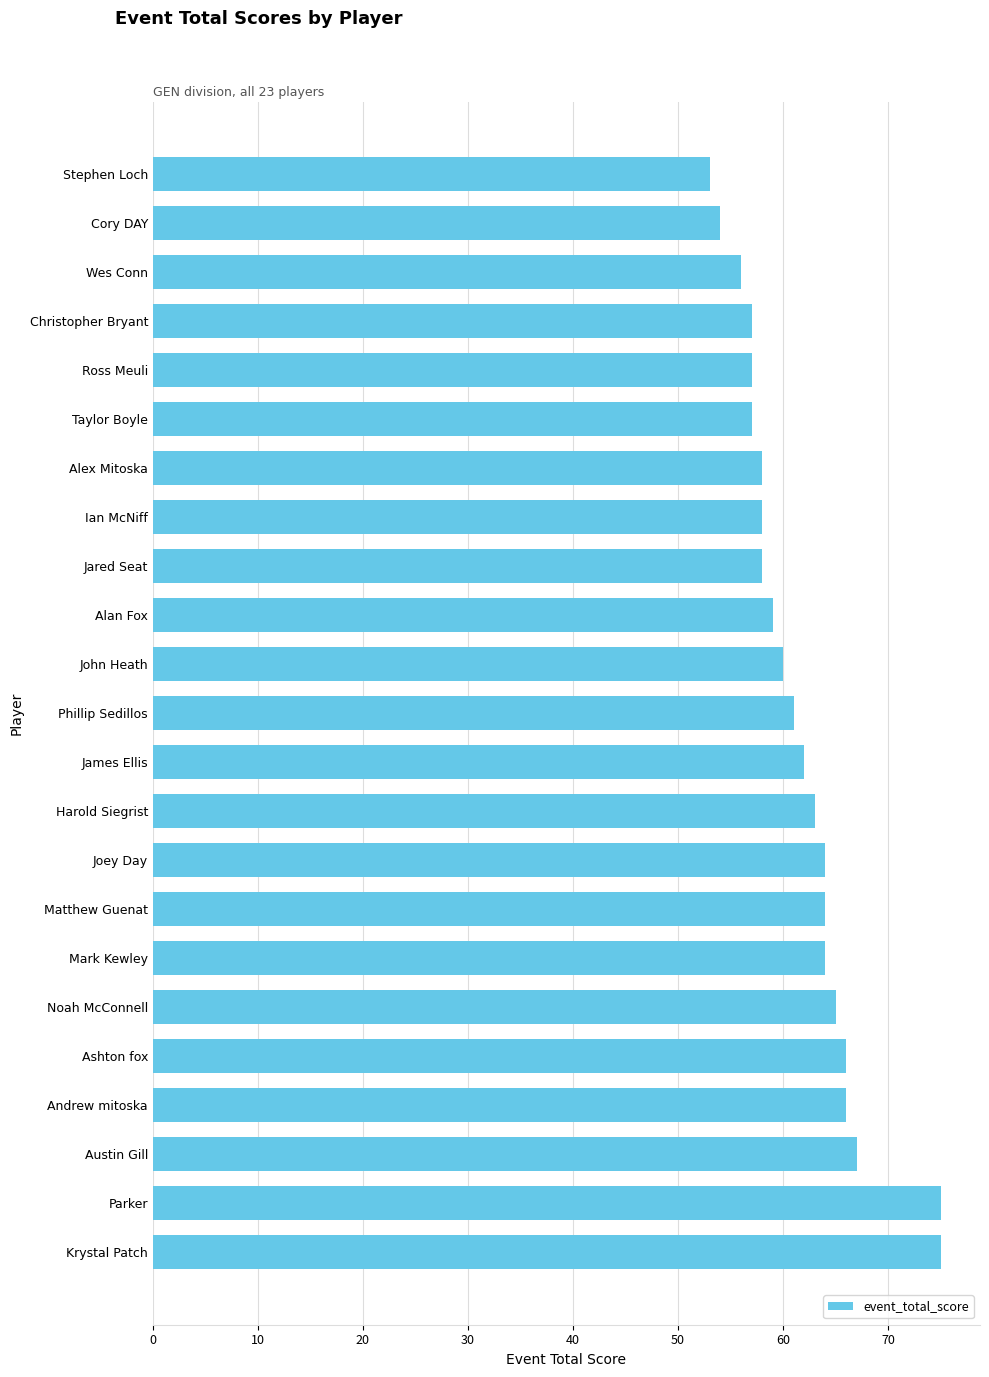

Read the value at Joey Day, to the nearest 10.

60